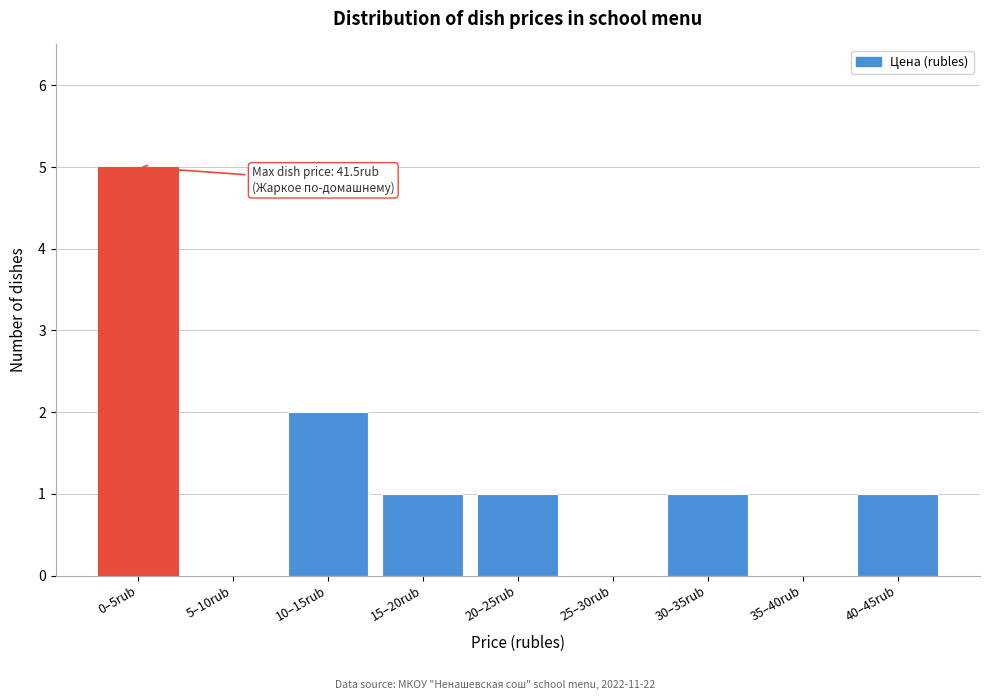

Reading right to left, what are all the values shown in this chart?

40–45rub=1	35–40rub=0	30–35rub=1	25–30rub=0	20–25rub=1	15–20rub=1	10–15rub=2	5–10rub=0	0–5rub=5